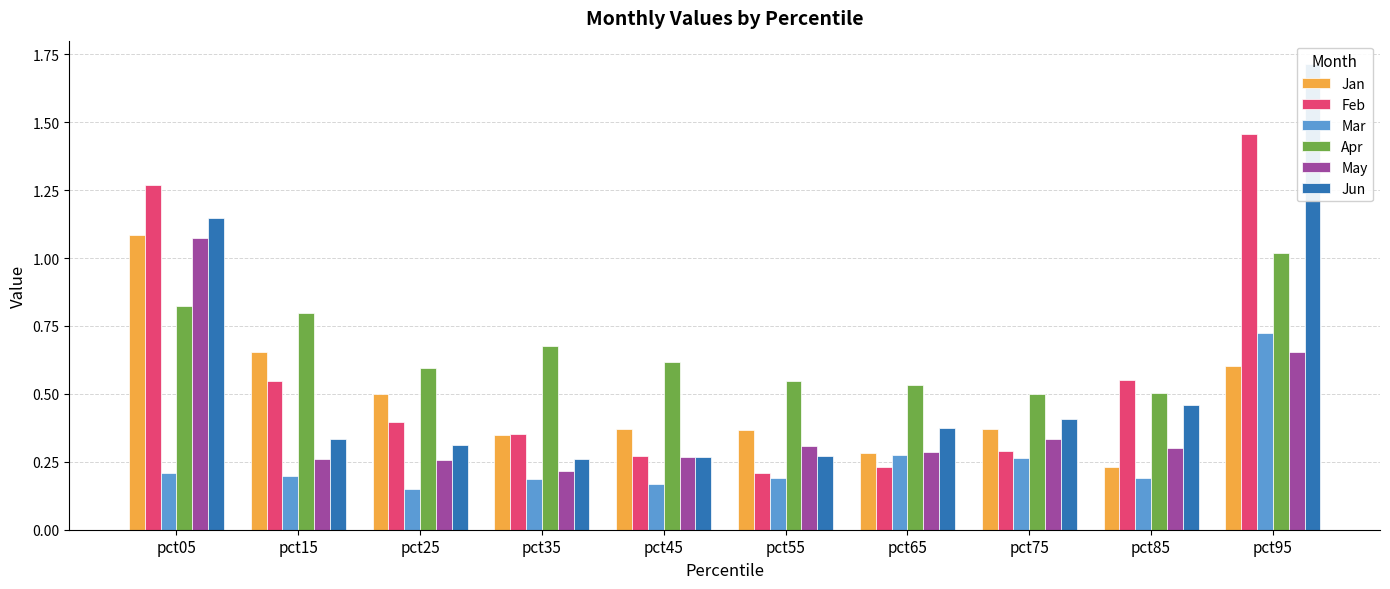

Is the value of Feb at pct65 greater than the value of Jun at pct95?

No